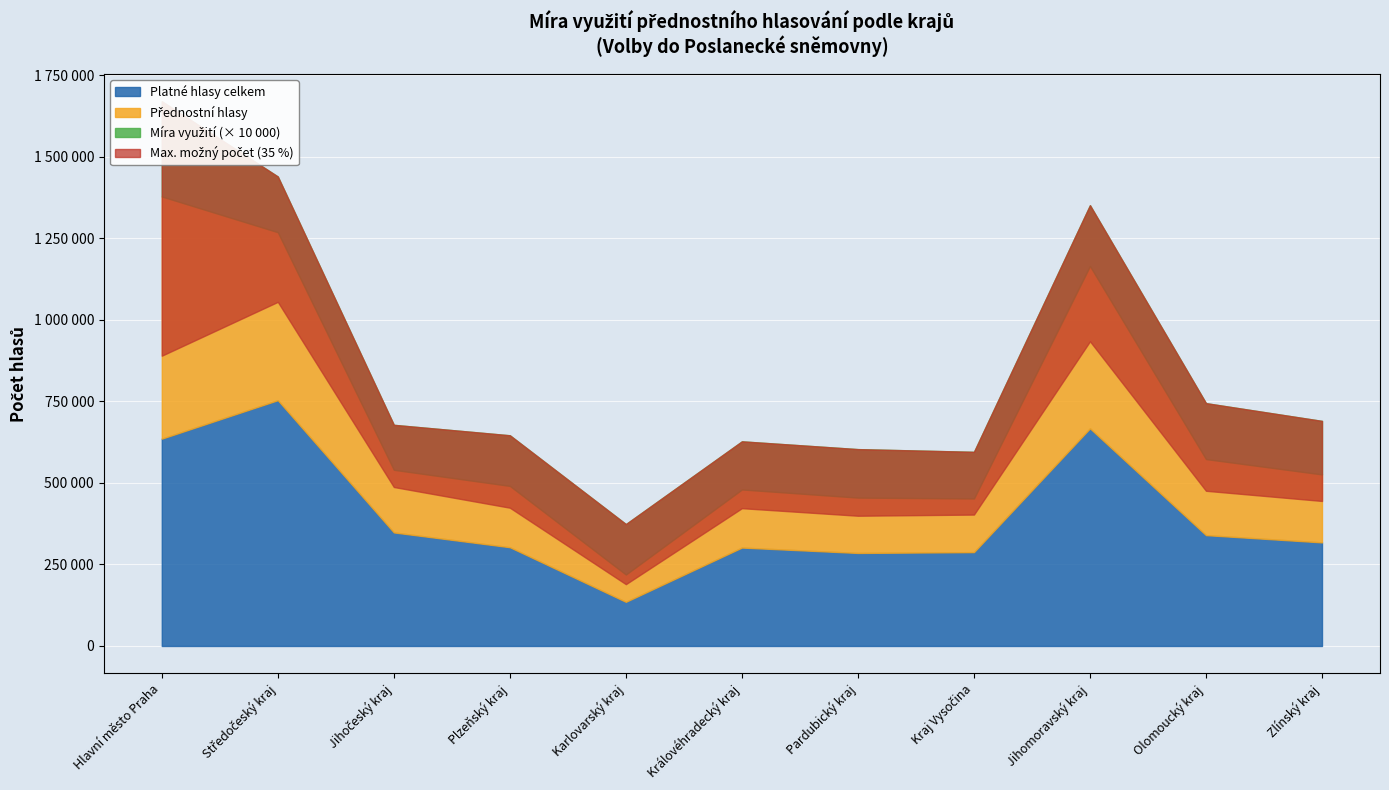

Does the chart display data point markers on the line(s)?

No